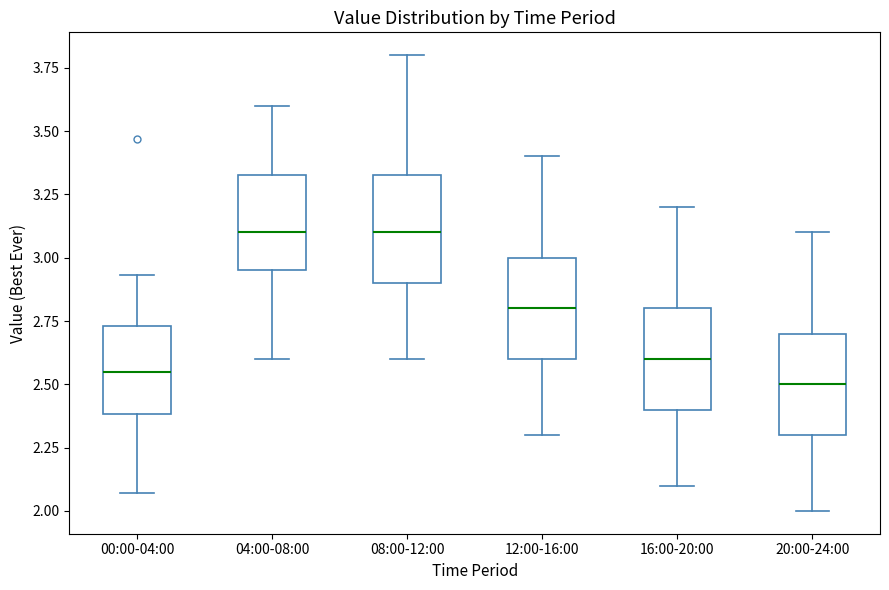

Reading left to right, read every box against the y-axis: the position of its median line, the range the box covers, and the ends of its whiskers. The values are not printed on the chart, so give them approximately, as read against the axis.

00:00-04:00: median 2.55, box 2.40 to 2.75, whiskers 2.05 to 2.95
04:00-08:00: median 3.10, box 2.95 to 3.35, whiskers 2.60 to 3.60
08:00-12:00: median 3.10, box 2.90 to 3.35, whiskers 2.60 to 3.80
12:00-16:00: median 2.80, box 2.60 to 3.00, whiskers 2.30 to 3.40
16:00-20:00: median 2.60, box 2.40 to 2.80, whiskers 2.10 to 3.20
20:00-24:00: median 2.50, box 2.30 to 2.70, whiskers 2.00 to 3.10